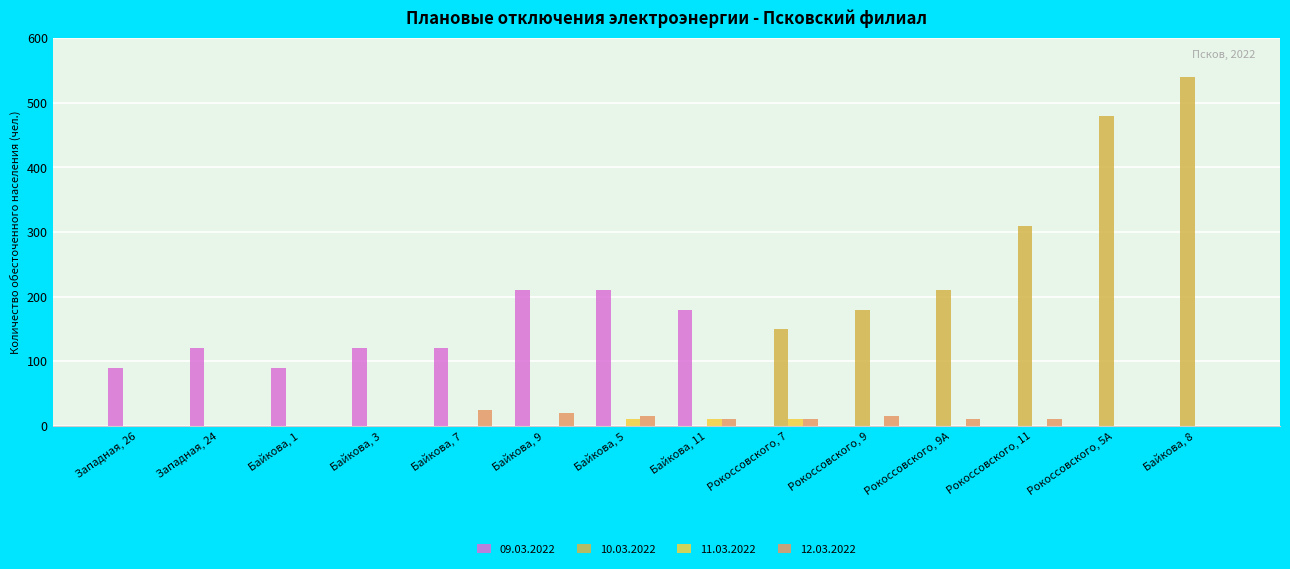

What is the maximum value shown in the chart?

540